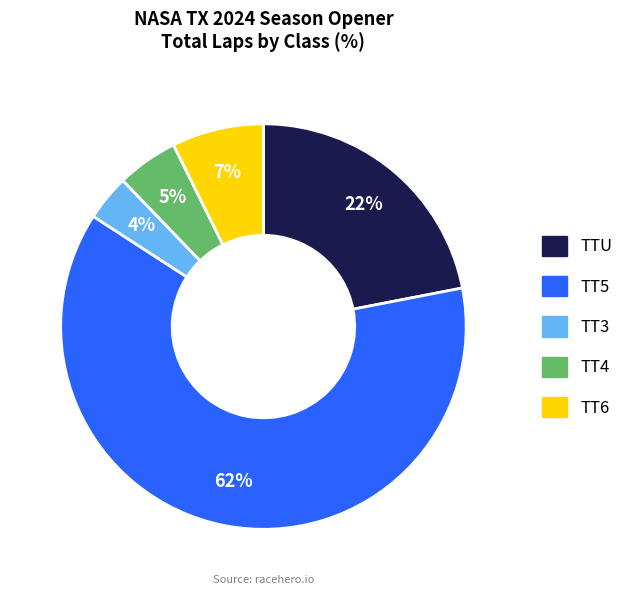

Is there a majority slice in this chart?

Yes